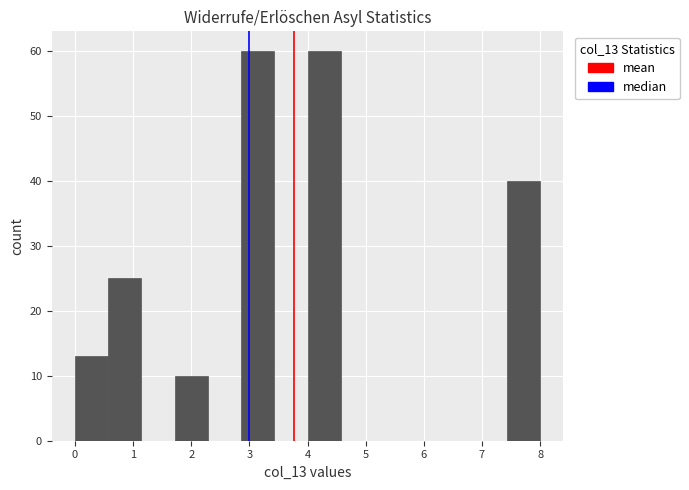

Reading left to right, list every bar in this chart as the range it spans on the x-axis followed by its height. Neither the bar edges nor the heights are printed on the chart, so give them approximately, as read against the axes.

0.0 to 0.6: 13
0.6 to 1.1: 25
1.1 to 1.7: 0
1.7 to 2.3: 10
2.3 to 2.9: 0
2.9 to 3.4: 60
3.4 to 4.0: 0
4.0 to 4.6: 60
4.6 to 5.1: 0
5.1 to 5.7: 0
5.7 to 6.3: 0
6.3 to 6.9: 0
6.9 to 7.4: 0
7.4 to 8.0: 40